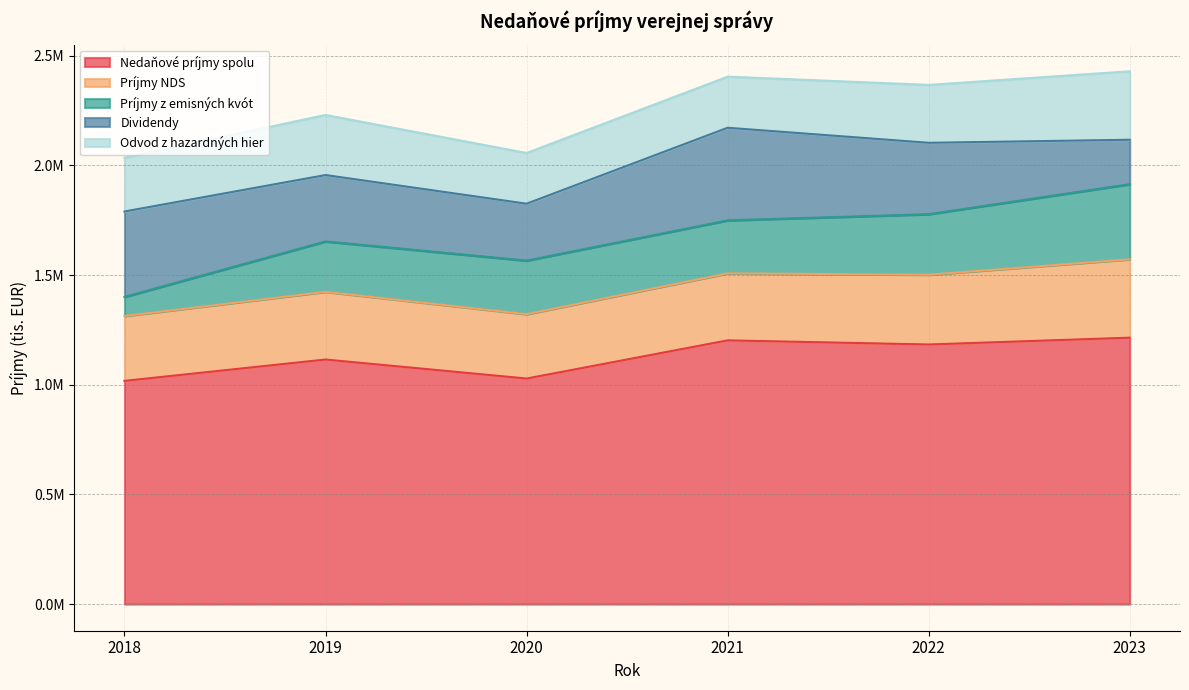

In Nedaňové príjmy spolu, how many points are lower than both neighbors (excluding endpoints)?

2